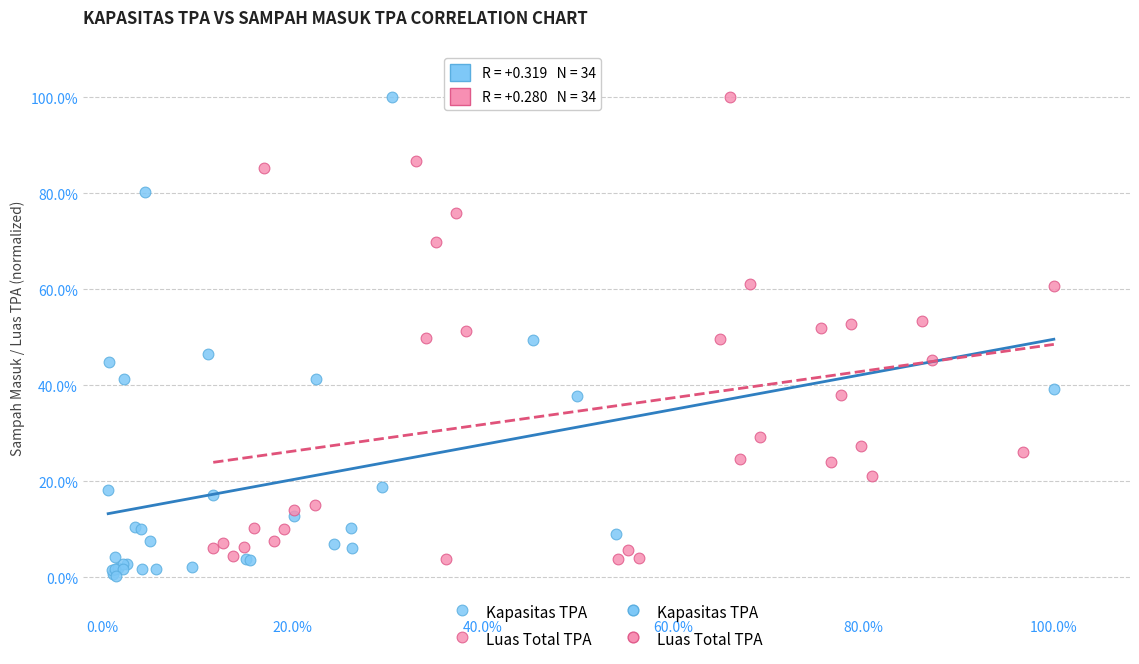

Which series contains the lowest Y value?

Kapasitas TPA